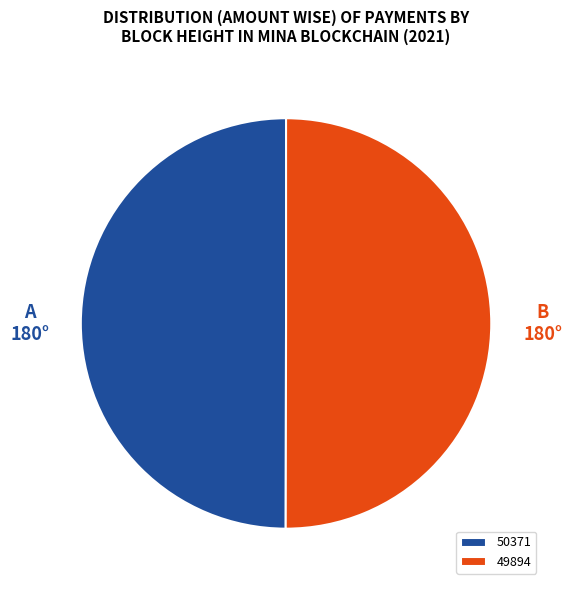

What is the ratio of the value at 49894 to the value at 50371?

1.0